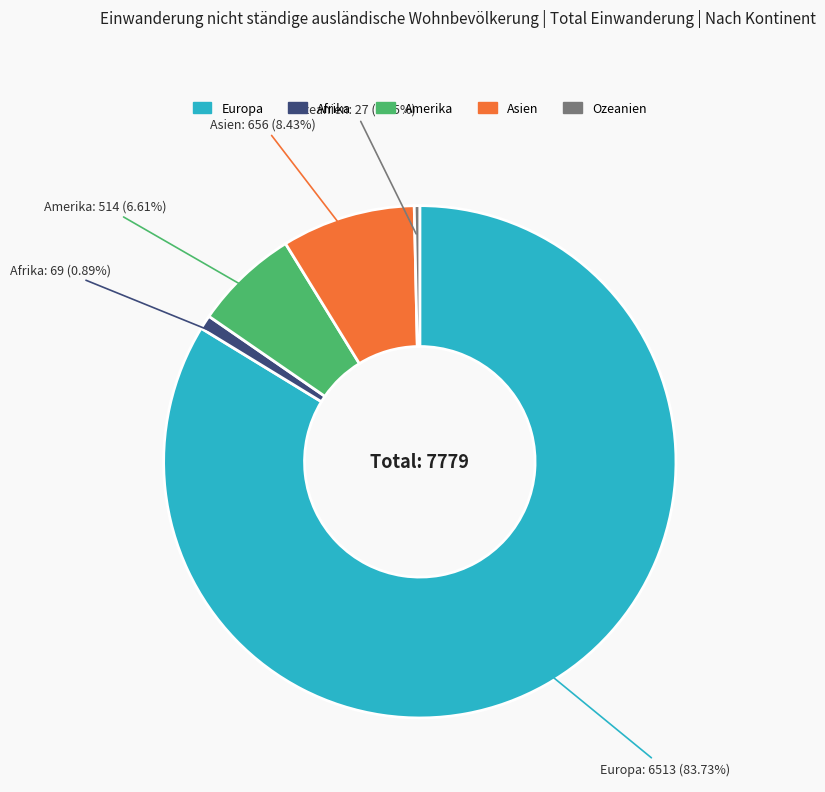

What is the majority slice?

Europa